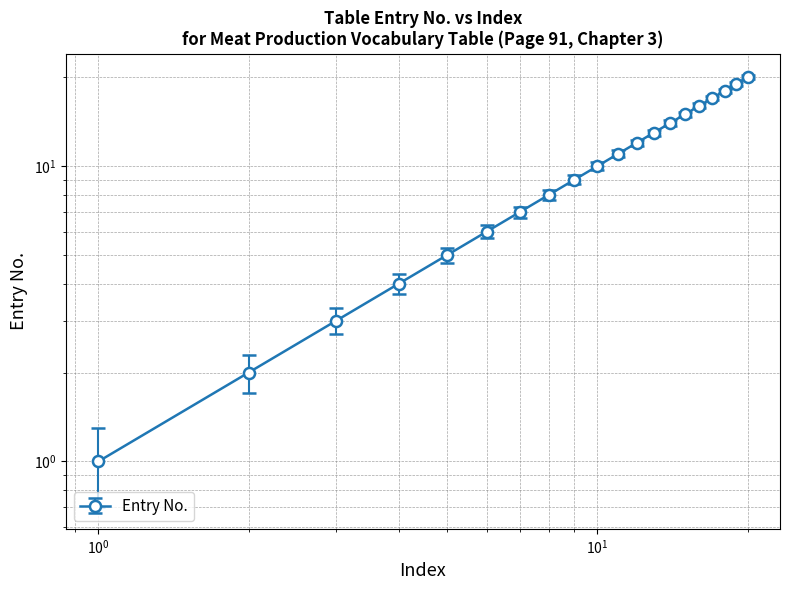

What is the value of the 16th point from the left?

16